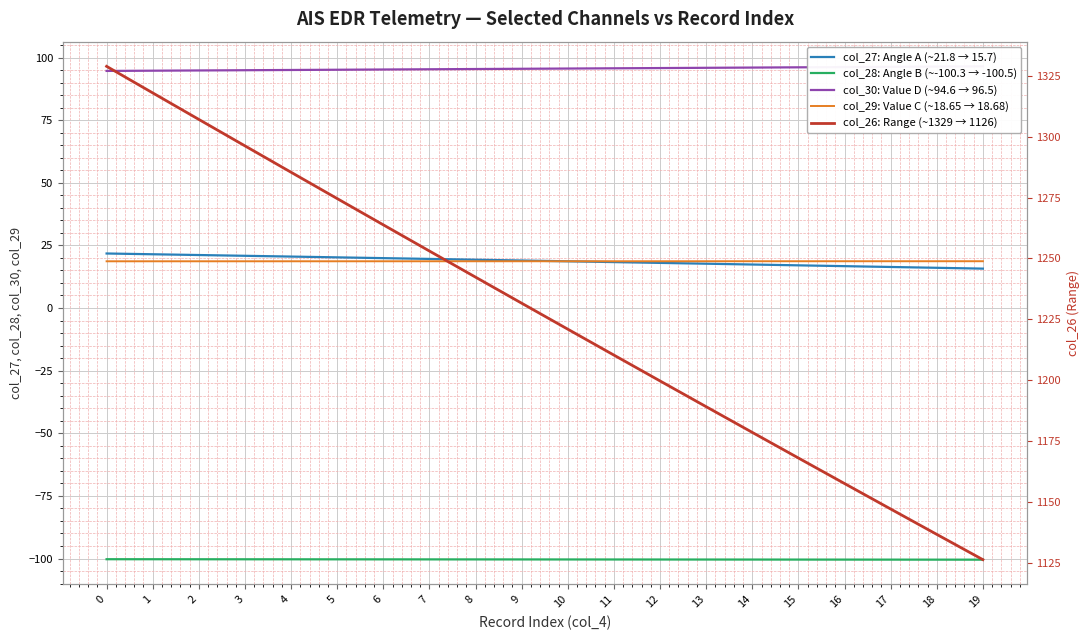

Which series has the widest spread of values?

col_26: Range (~1329 → 1126)